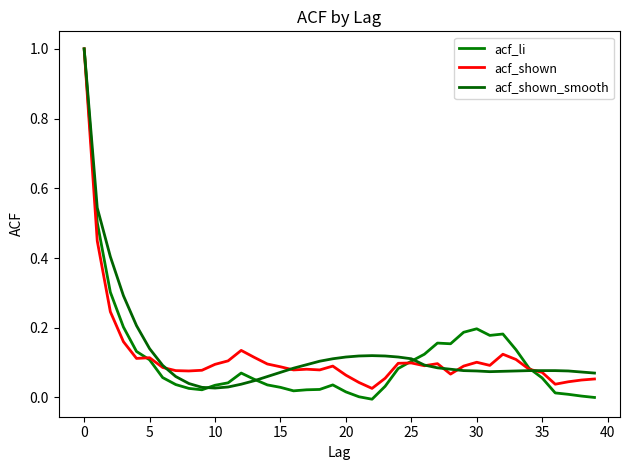

Which category has the lowest value in the acf_li series?

22